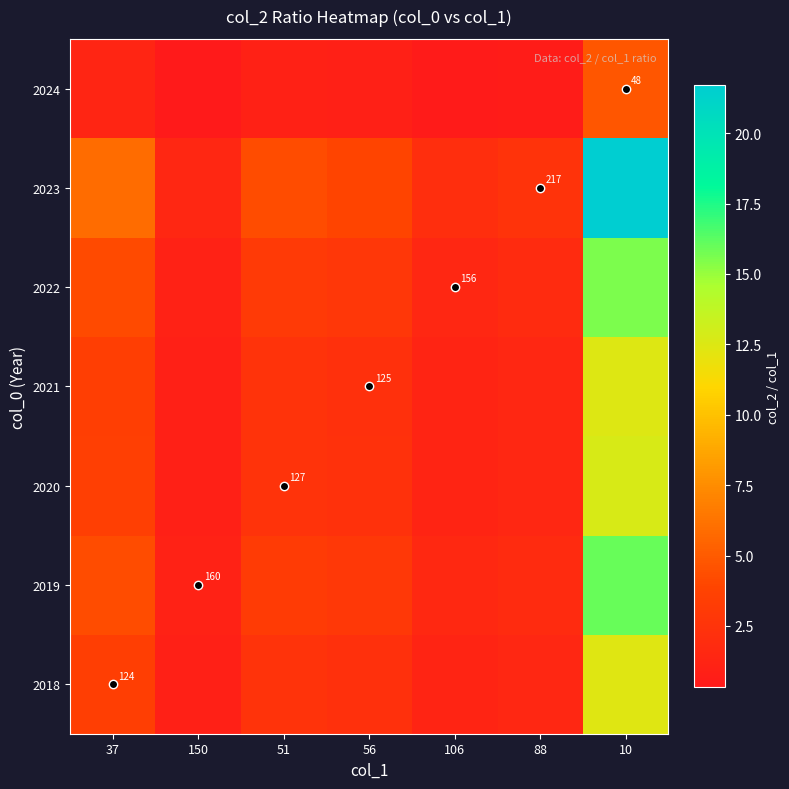

Which has a higher value, 56 or 88?

56